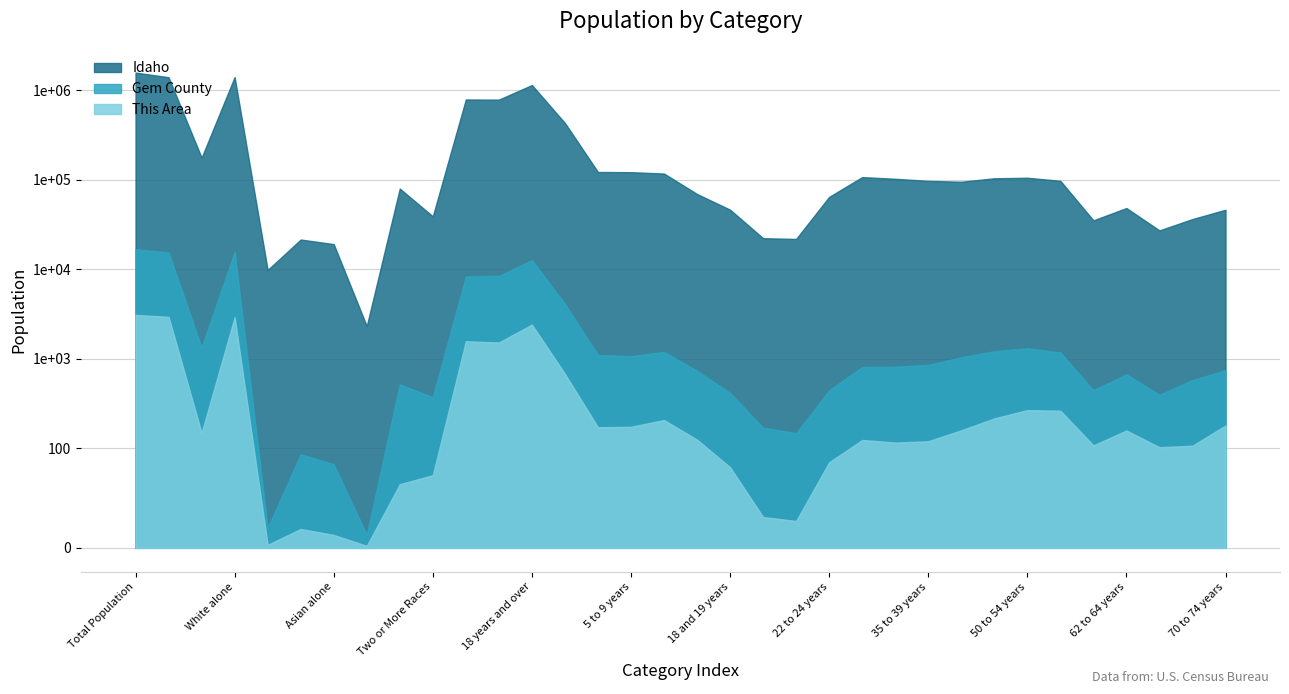

Rank the series at 21 years from highest to lowest value.

Idaho, Gem County, This Area